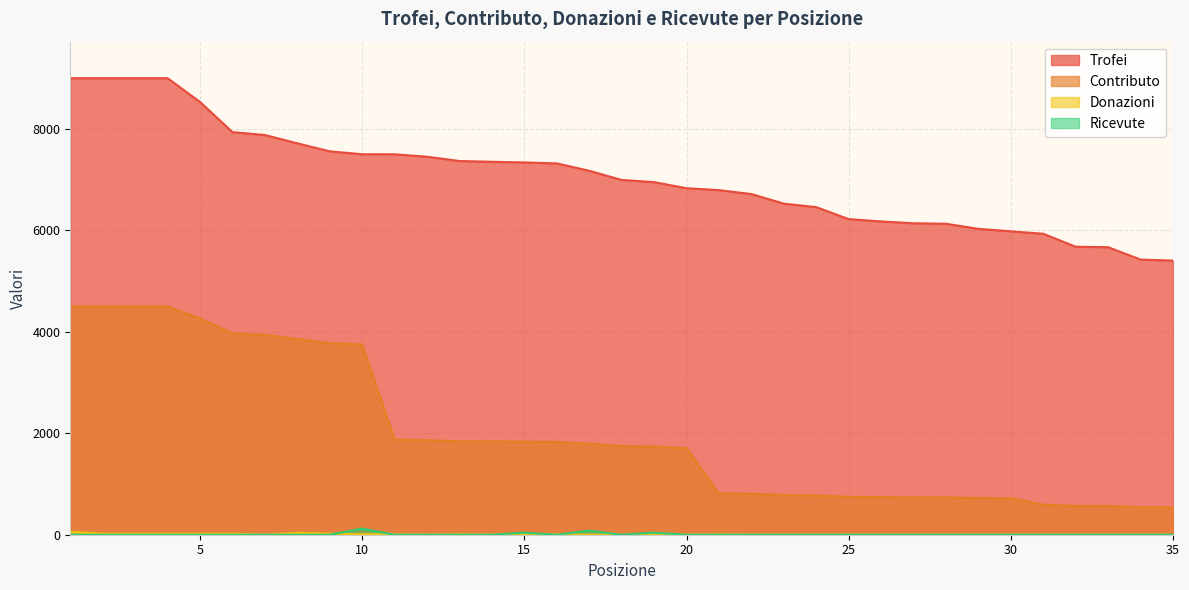

How many data points in Contributo are less than 1748?

17